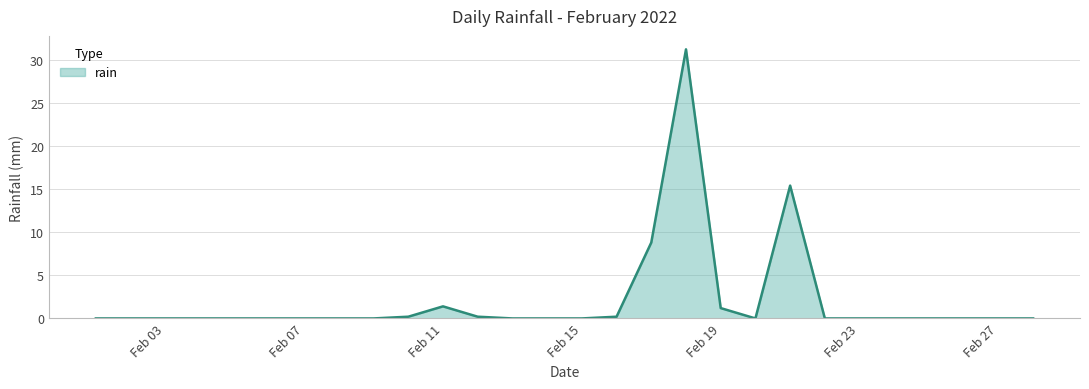

What is the maximum value shown in the chart?

31.2